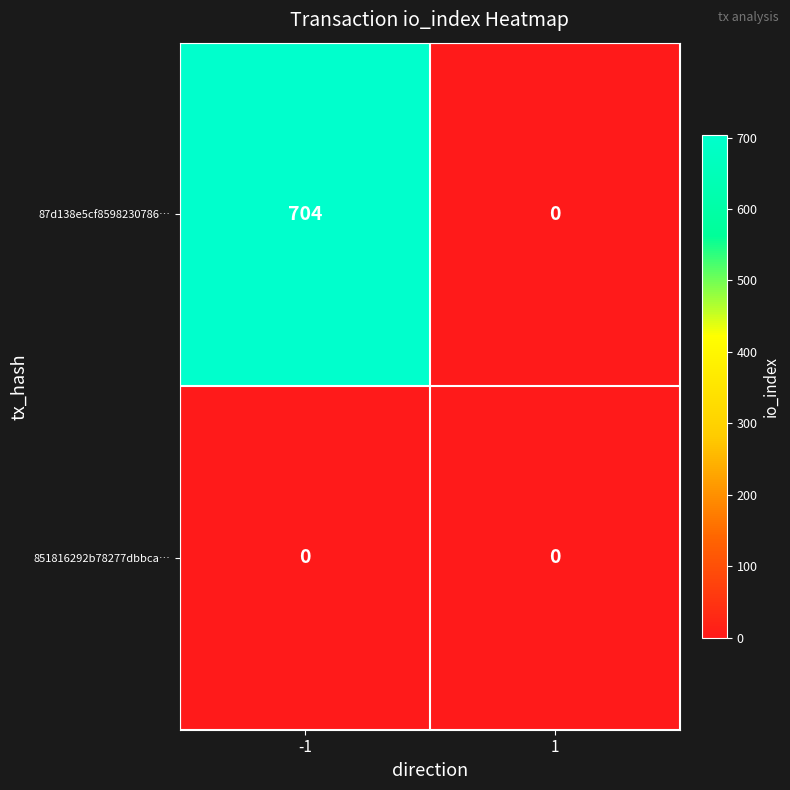

List the series in order of their peak value, lowest first.

851816292b78277dbbca…, 87d138e5cf8598230786…